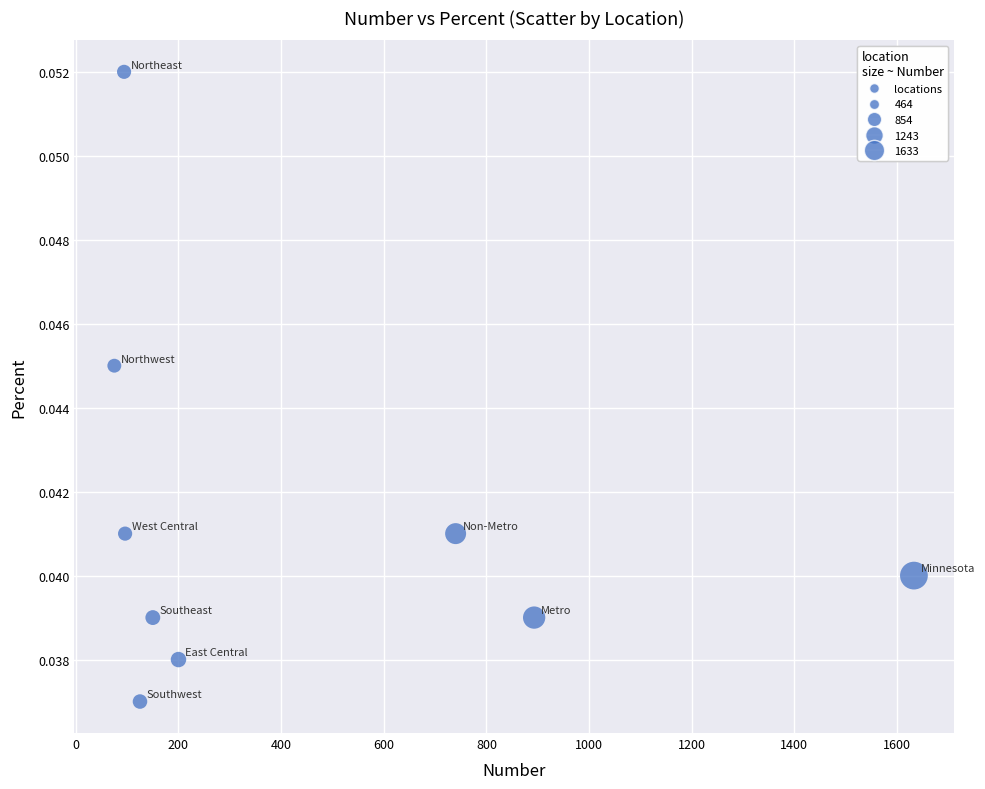

What is the average X value?

445.1